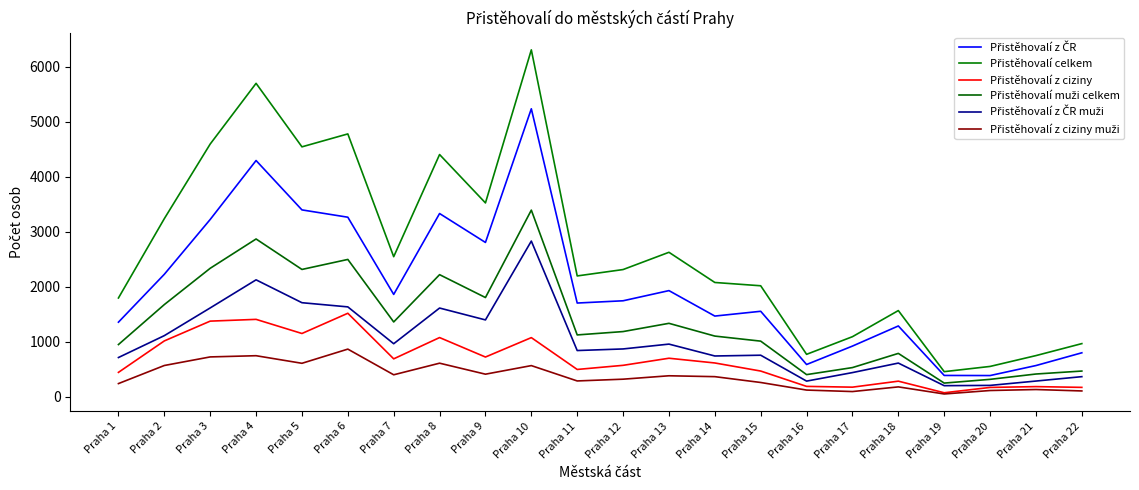

List the series in order of their peak value, lowest first.

Přistěhovalí z ciziny muži, Přistěhovalí z ciziny, Přistěhovalí z ČR muži, Přistěhovalí muži celkem, Přistěhovalí z ČR, Přistěhovalí celkem